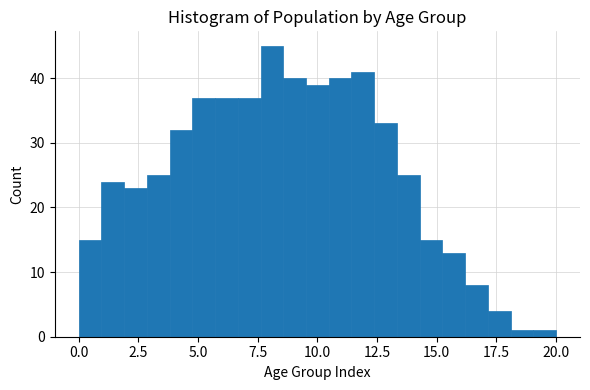

Read against the x-axis, roughly where is the centre of the tallest bar?

8.0